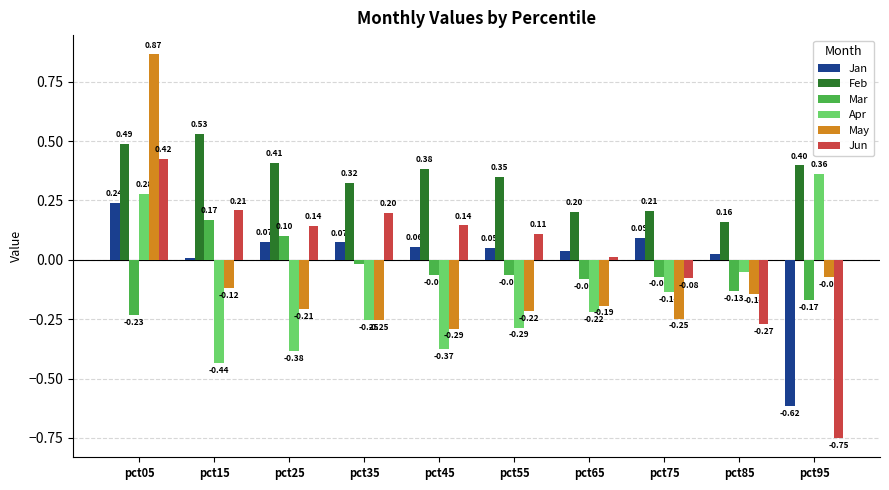

Are the bars grouped side by side (vs. stacked)?

Yes